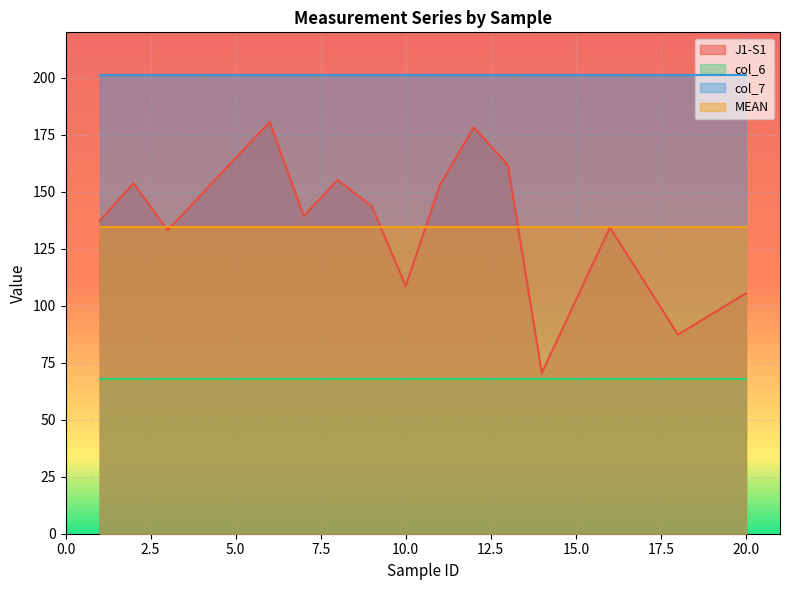

The value of col_6 at 9 is 67.9. True or false?

True